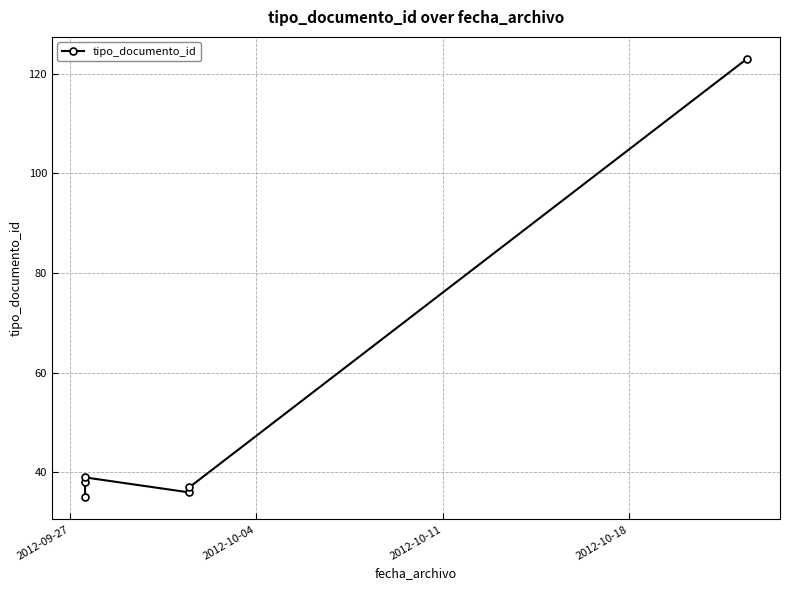

What is the difference between the maximum and minimum values?

88